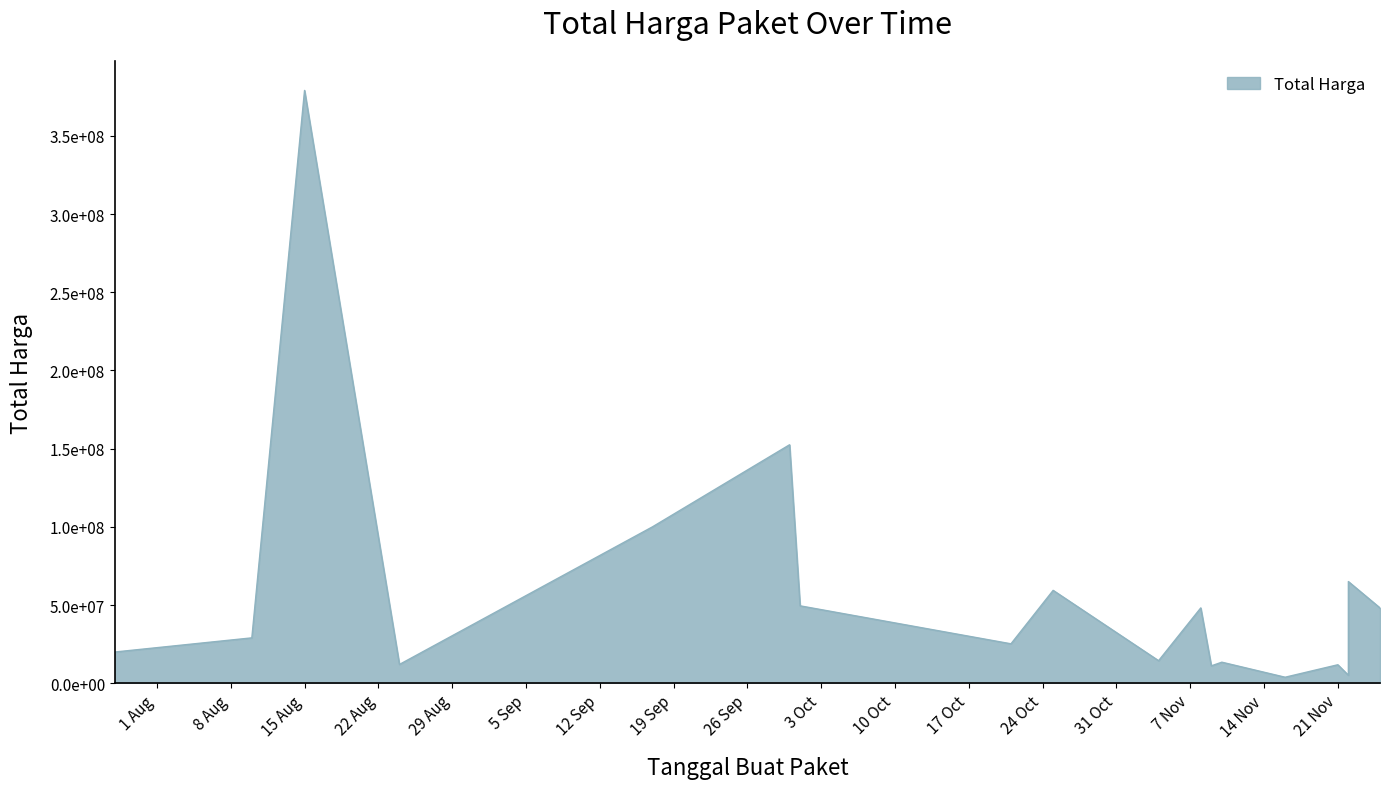

How many data points are less than 29000000?

9